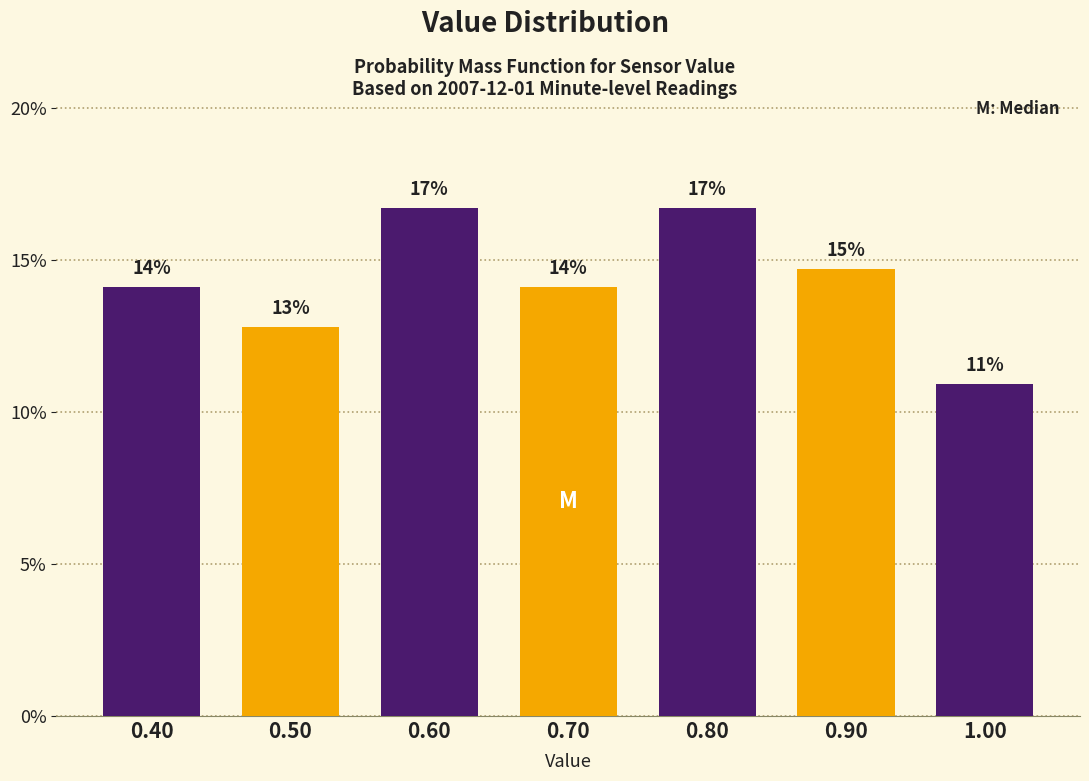

Does the chart contain any negative values?

No